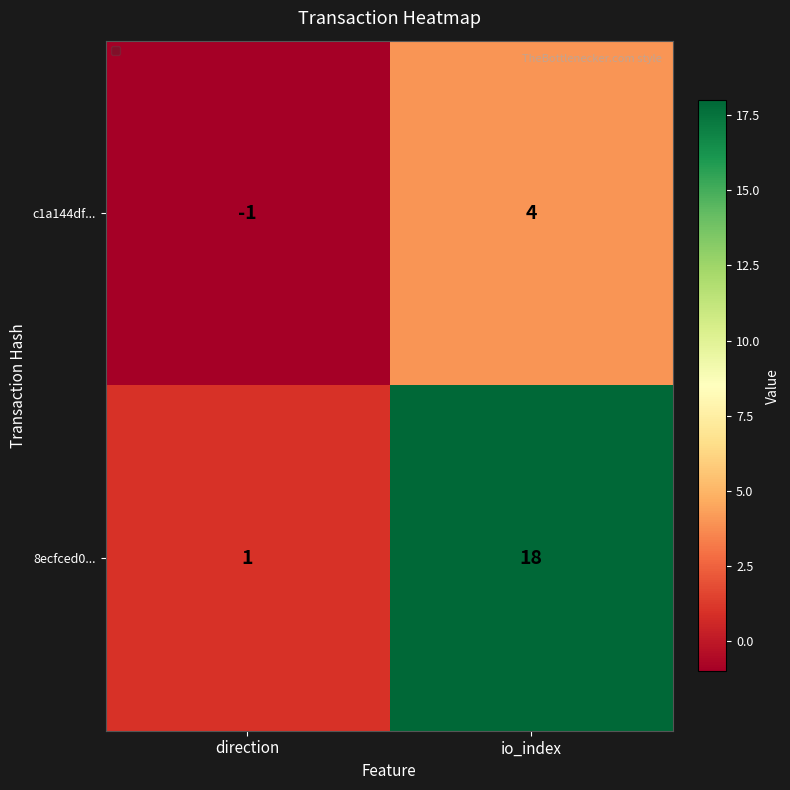

Count the number of data series in this chart.

2